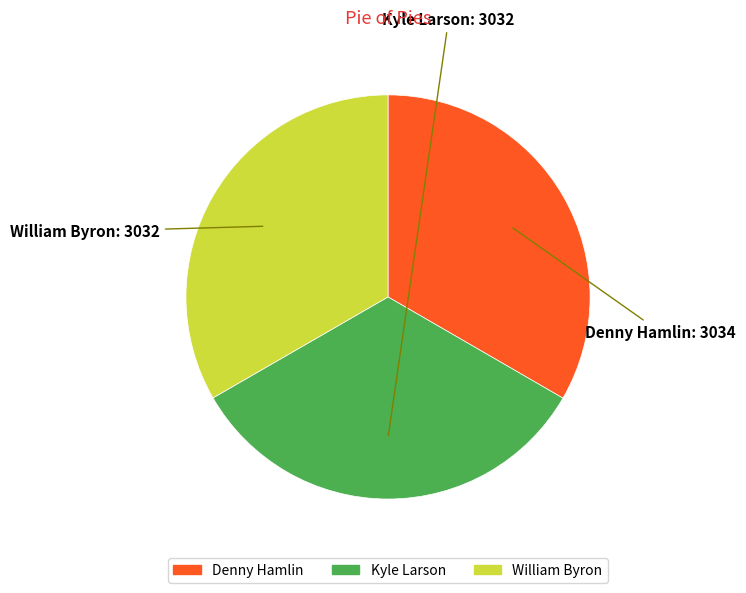

How many segments does this pie chart have?

3